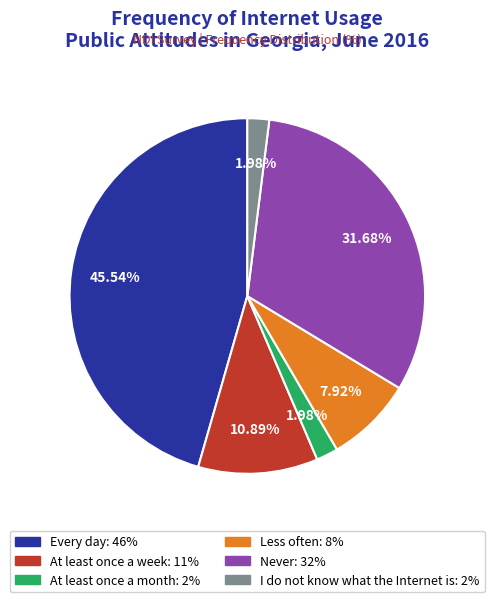

Is there a majority slice in this chart?

No